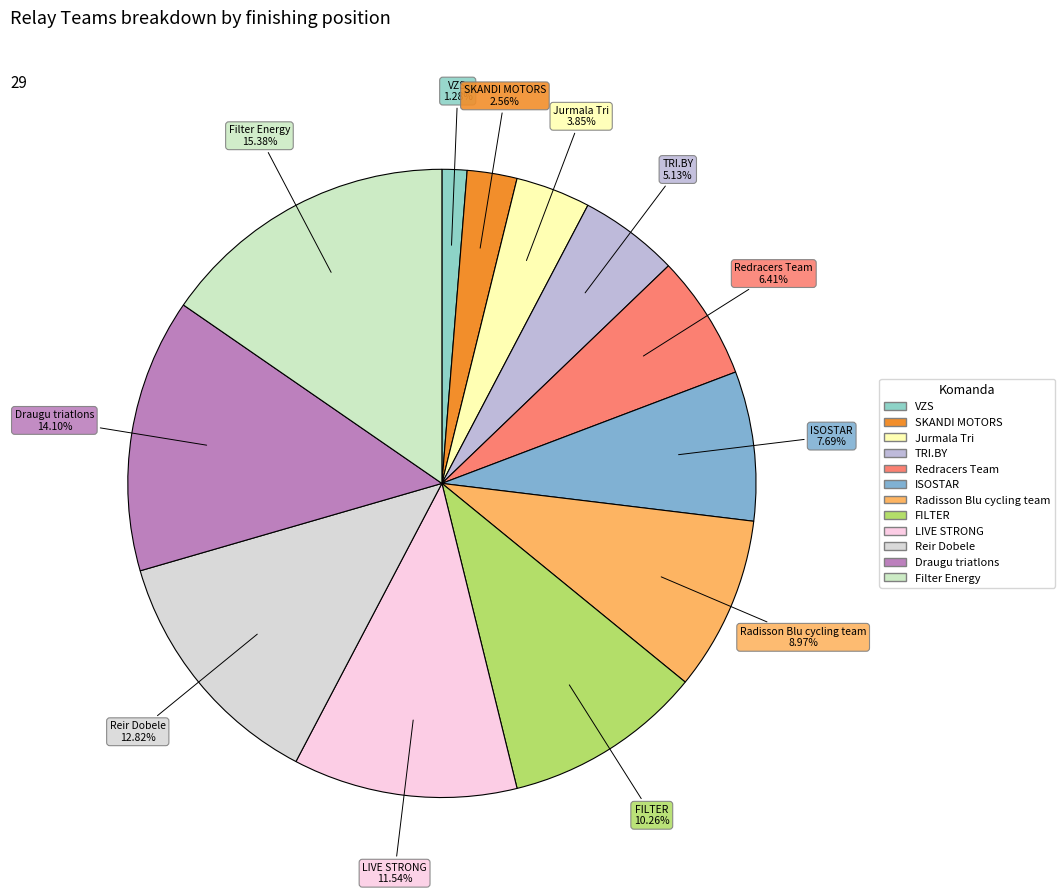

Count the number of slices in the pie.

12